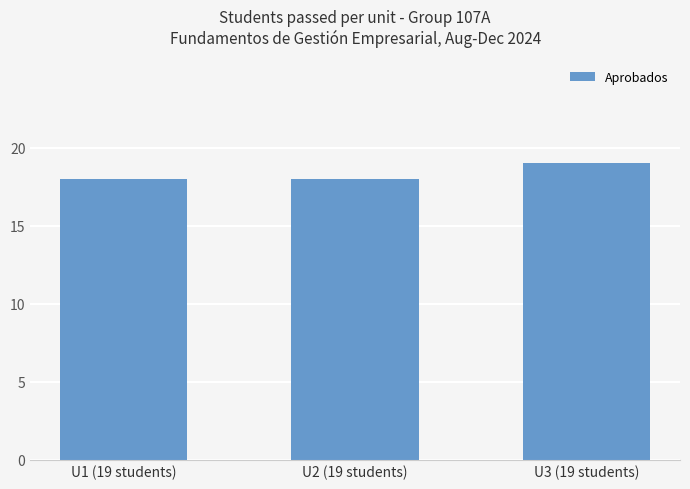

What is the value of the 3rd bar from the left?

19